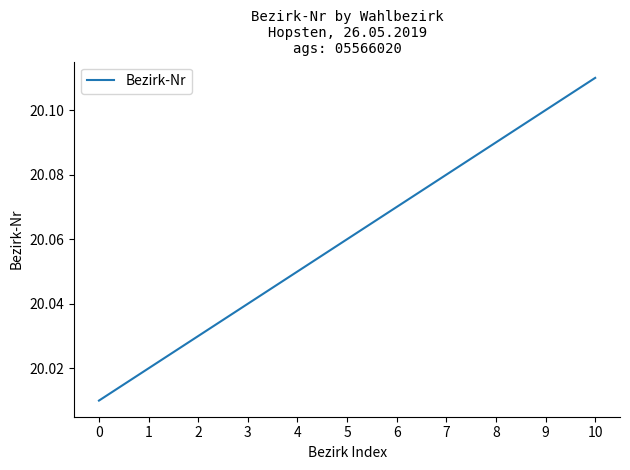

Is it true that the value at 4 is 31.5?

False